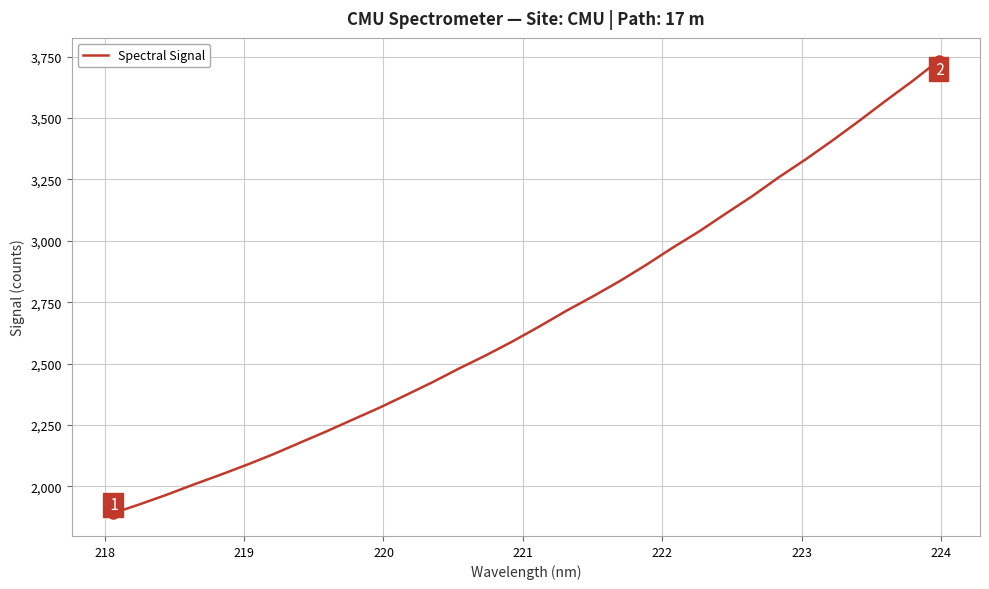

What is the minimum value shown in the chart?

1890.6